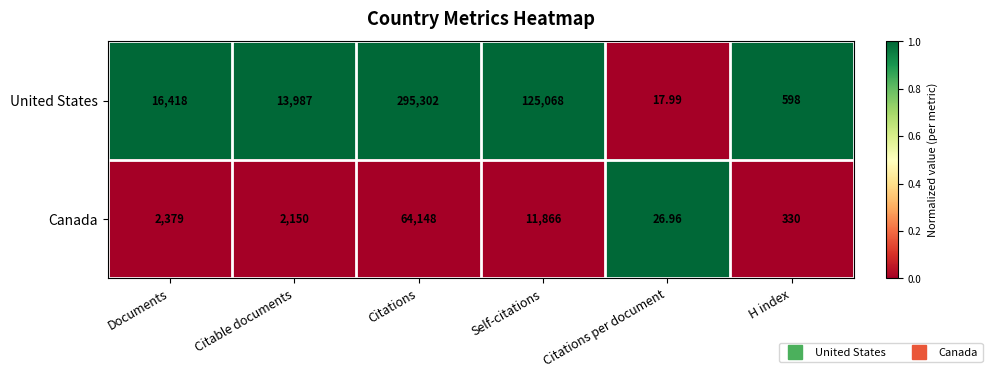

Which category has the highest value in the United States series?

Citations